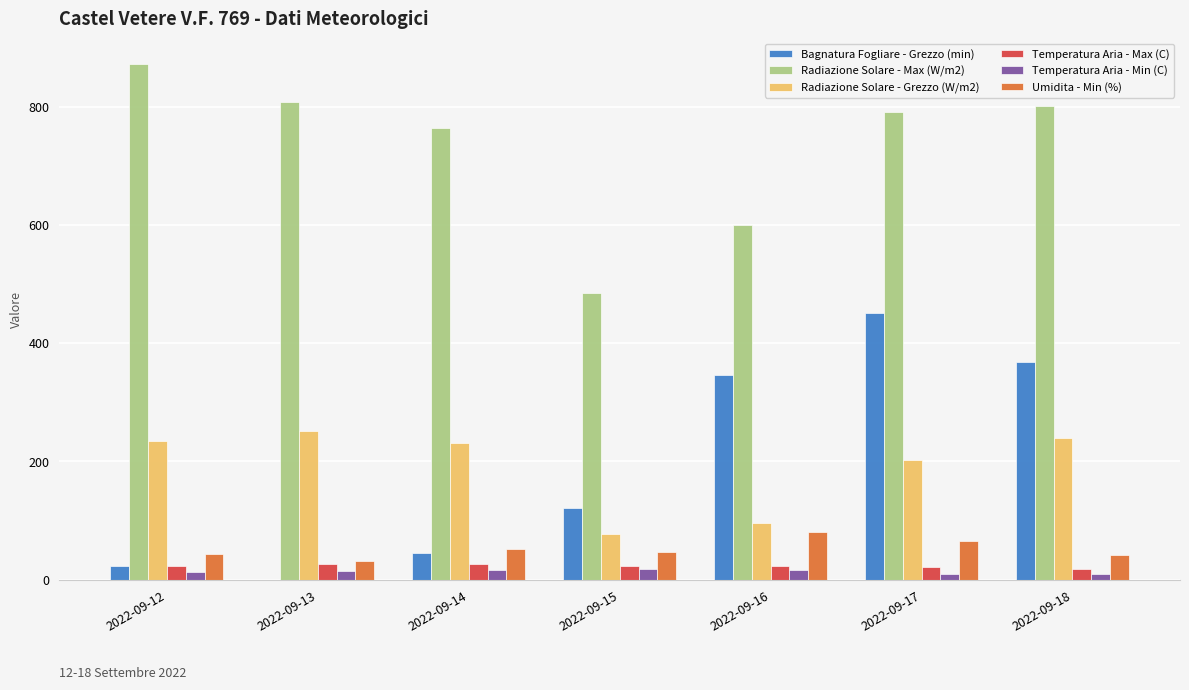

The value of Bagnatura Fogliare - Grezzo (min) at 2022-09-18 is 367.3. True or false?

True